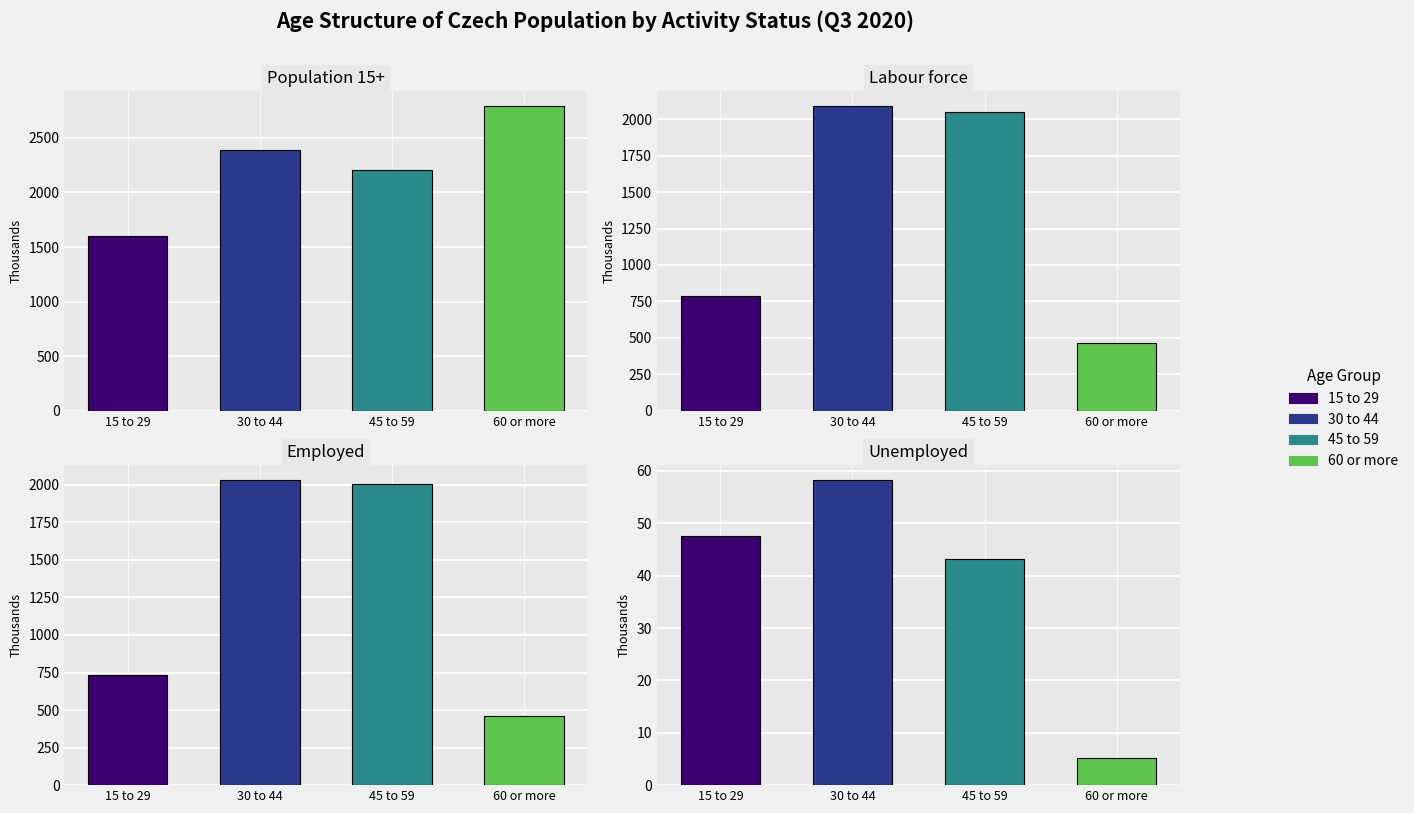

Read the 30 to 44 value at Population 15+.

2391.5